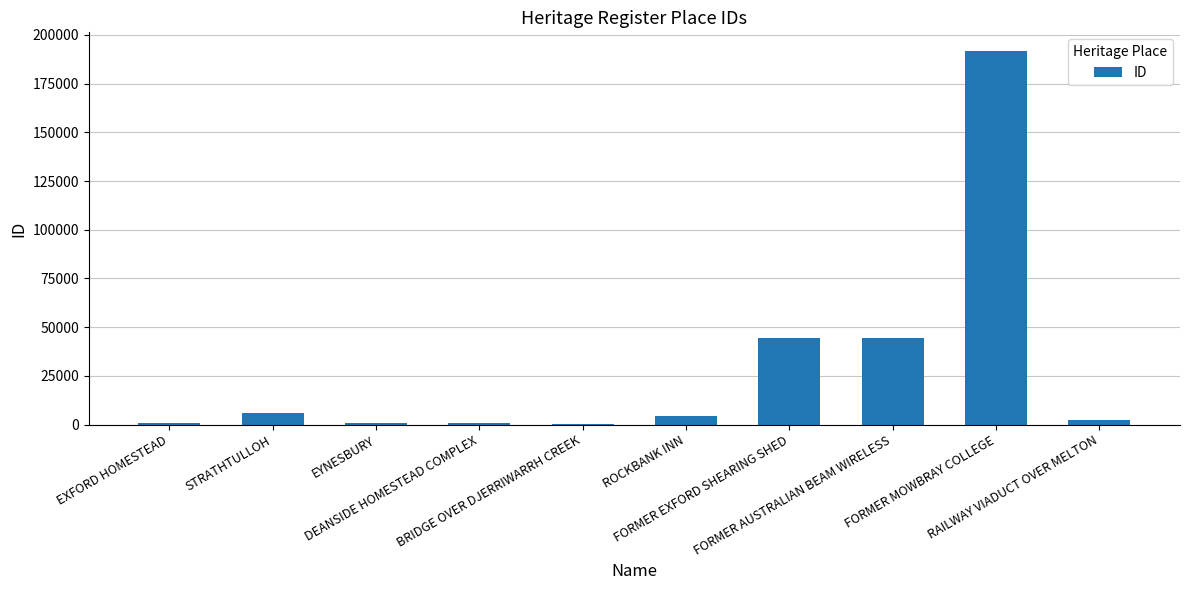

Are the bars horizontal?

No